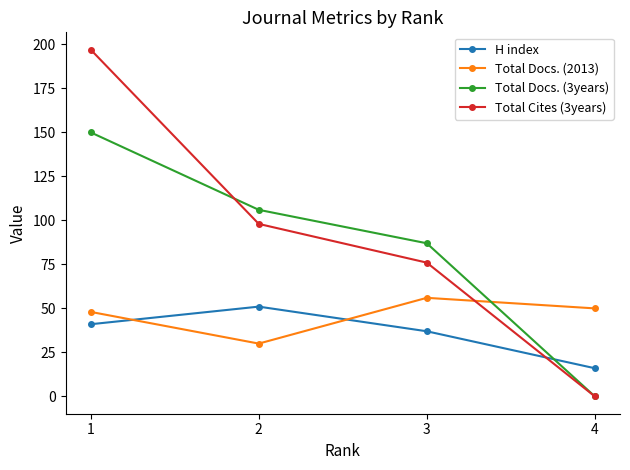

What is the sum of all H index values?

145